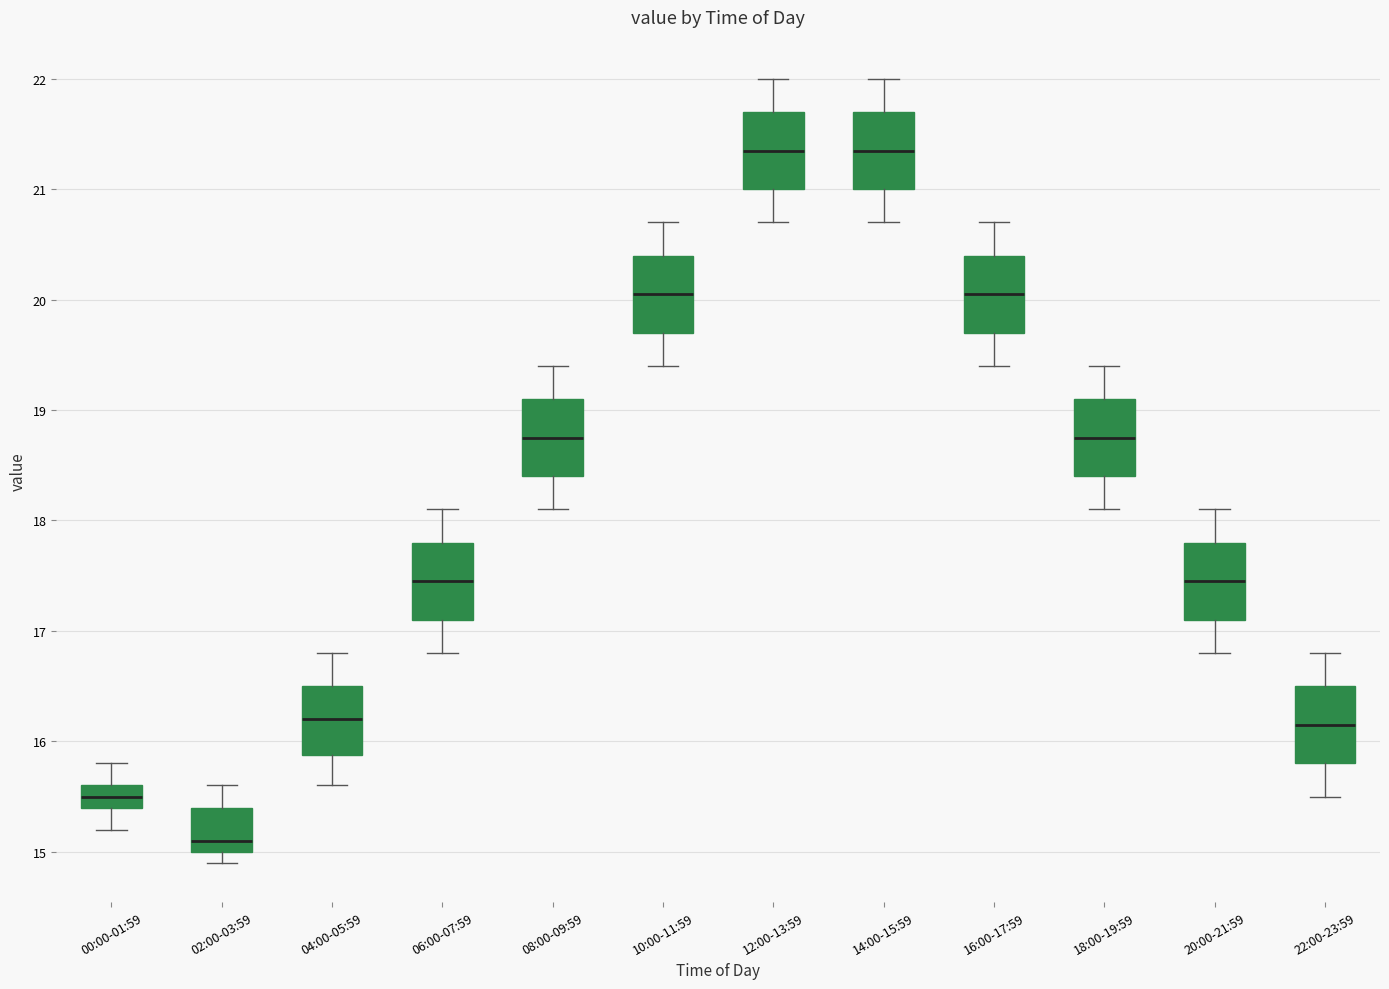

Reading left to right, transcribe this box plot: for each box, give where its median line is, the range the box spans, and where its two whiskers end, as read against the y-axis. The values are not printed on the chart, so give them approximately, as read against the axis.

00:00-01:59: median 15.5, box 15.4 to 15.6, whiskers 15.2 to 15.8
02:00-03:59: median 15.1, box 15.0 to 15.4, whiskers 14.9 to 15.6
04:00-05:59: median 16.2, box 15.9 to 16.5, whiskers 15.6 to 16.8
06:00-07:59: median 17.5, box 17.1 to 17.8, whiskers 16.8 to 18.1
08:00-09:59: median 18.8, box 18.4 to 19.1, whiskers 18.1 to 19.4
10:00-11:59: median 20.1, box 19.7 to 20.4, whiskers 19.4 to 20.7
12:00-13:59: median 21.4, box 21.0 to 21.7, whiskers 20.7 to 22.0
14:00-15:59: median 21.4, box 21.0 to 21.7, whiskers 20.7 to 22.0
16:00-17:59: median 20.1, box 19.7 to 20.4, whiskers 19.4 to 20.7
18:00-19:59: median 18.8, box 18.4 to 19.1, whiskers 18.1 to 19.4
20:00-21:59: median 17.5, box 17.1 to 17.8, whiskers 16.8 to 18.1
22:00-23:59: median 16.2, box 15.8 to 16.5, whiskers 15.5 to 16.8